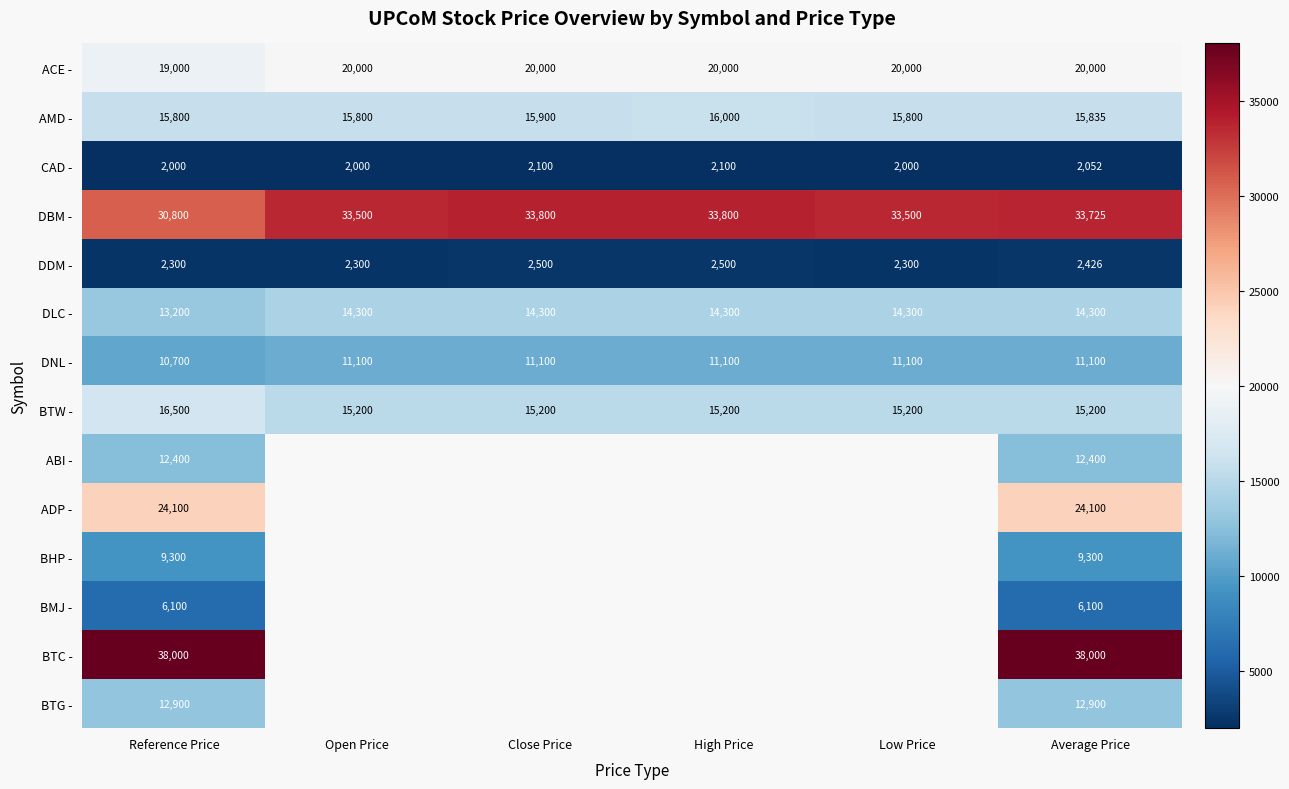

Between Reference Price and Open Price, which is larger?

Open Price